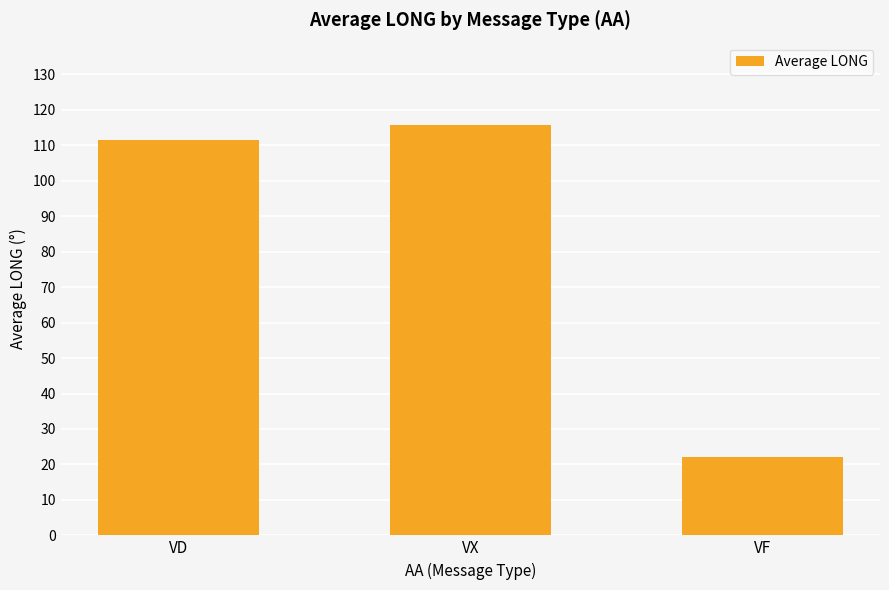

List the labels in order of value, smallest first.

VF, VD, VX